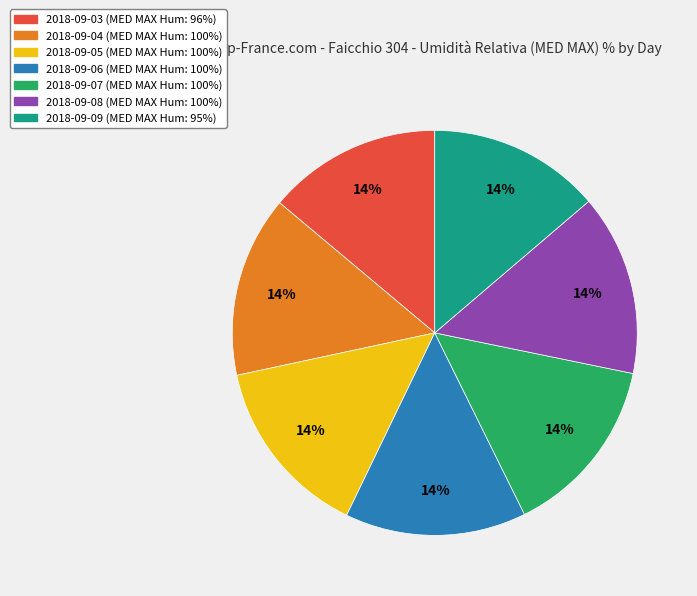

To the nearest percent, what percentage of the pie is 2018-09-04?

14%